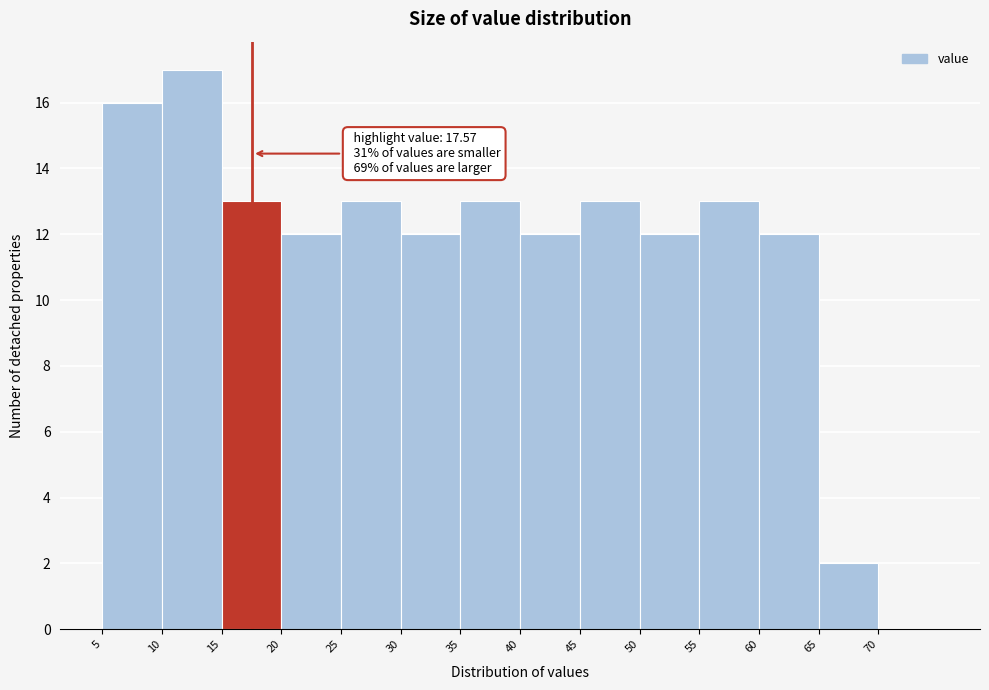

Which range on the x-axis has the tallest bar?

10 to 15